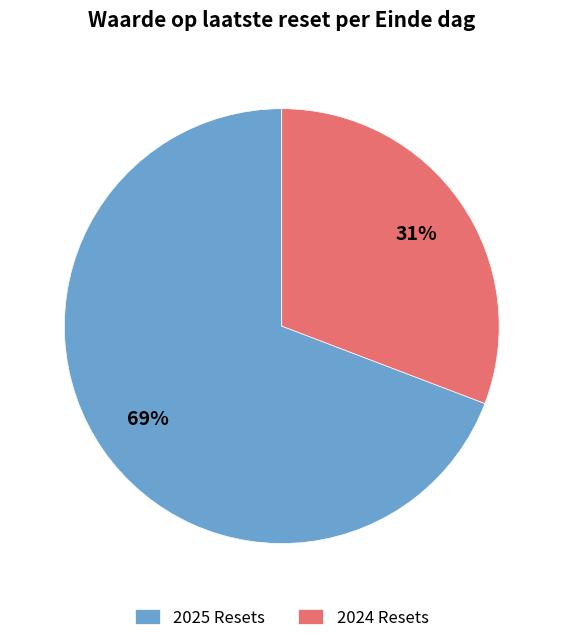

How many slices are in this pie chart?

2